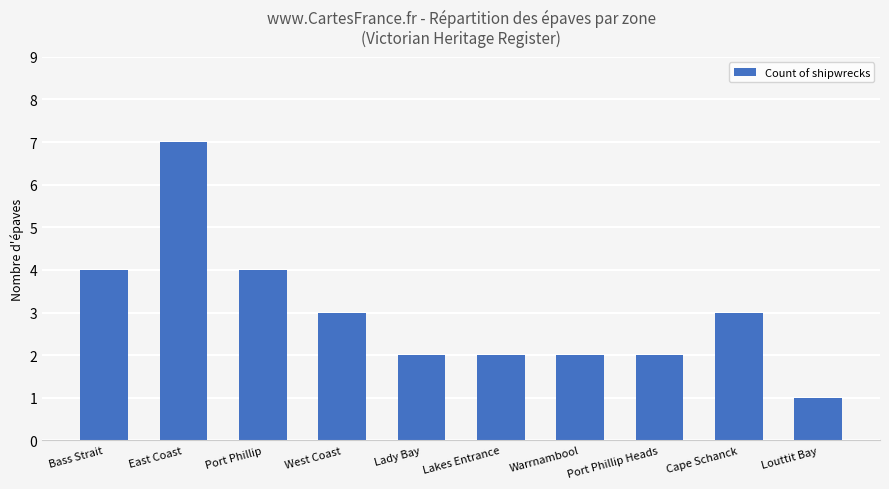

What is the average value?

3